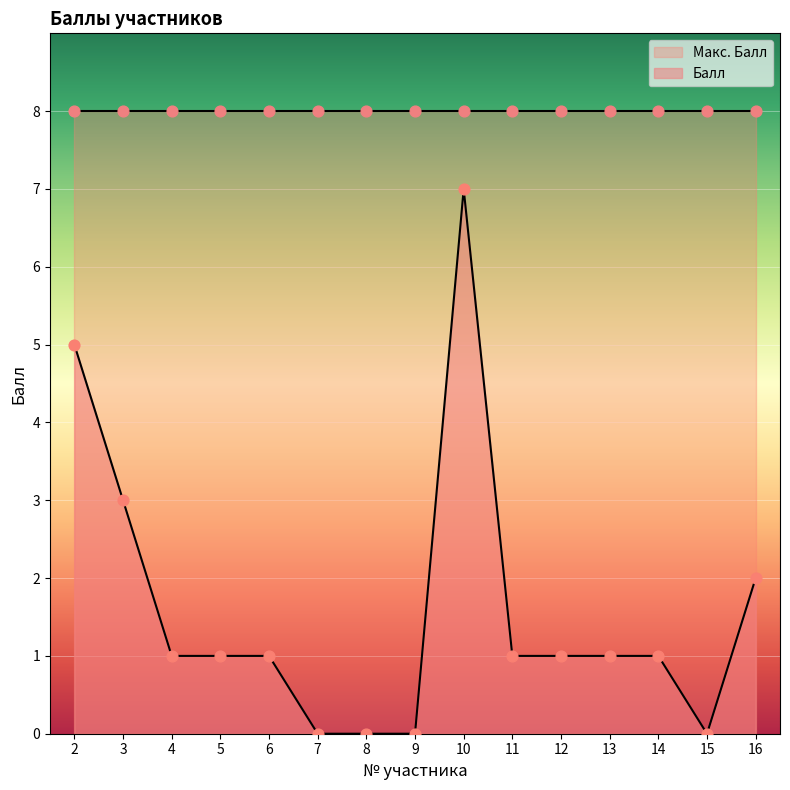

Which has a higher value, 10 or 13?

10